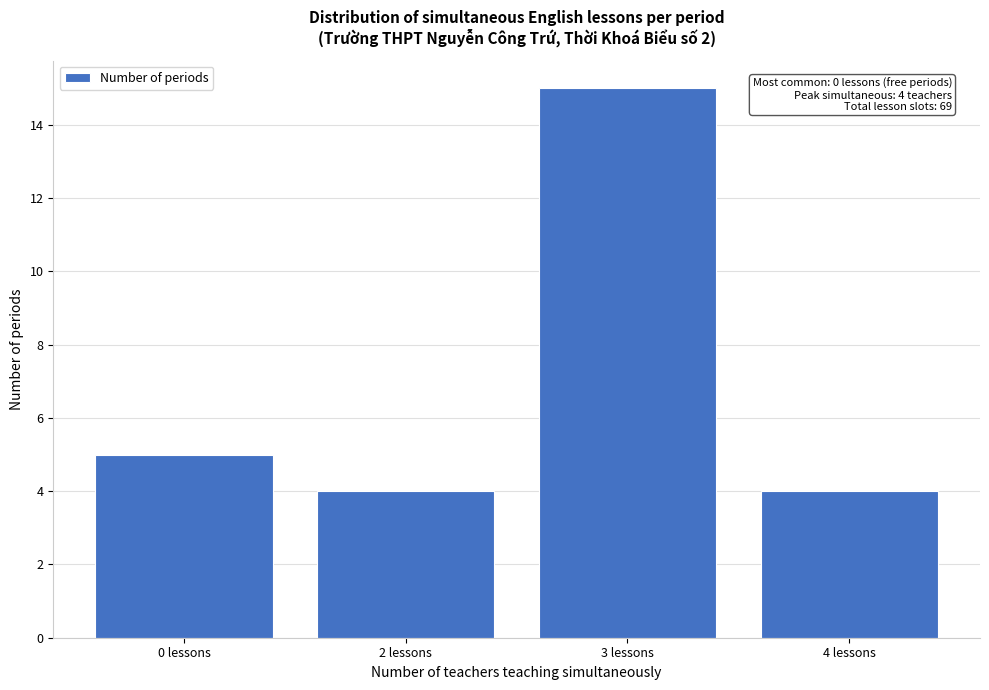

Reading left to right, what are all the values shown in this chart?

0 lessons=5	2 lessons=4	3 lessons=15	4 lessons=4